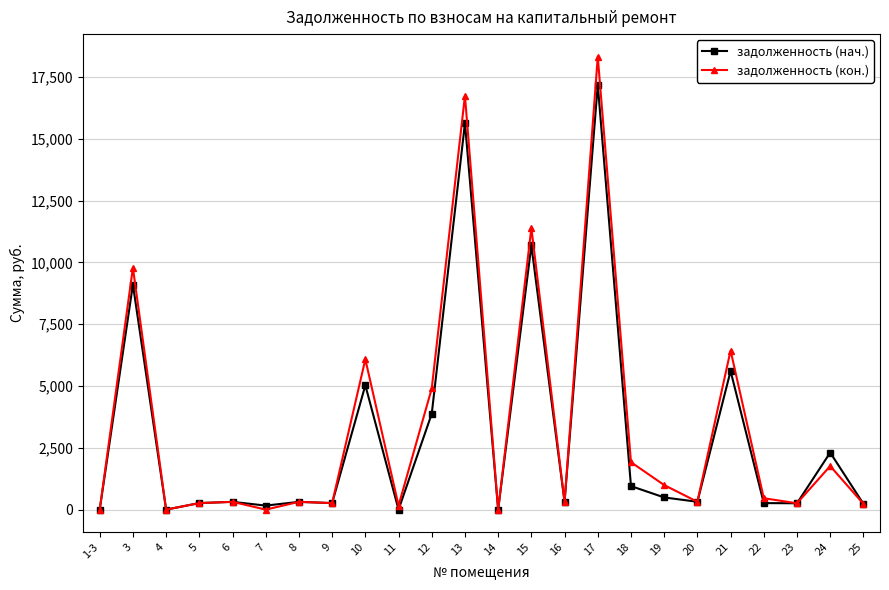

At which category is the sum across all series the highest?

17